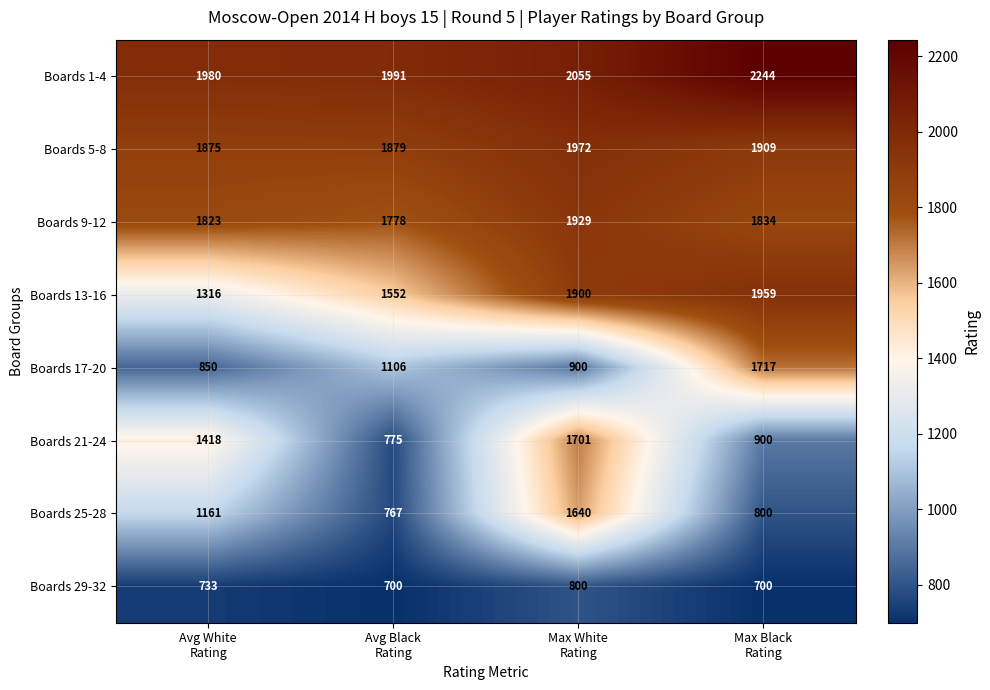

At how many categories does at least one series exceed 943?

4